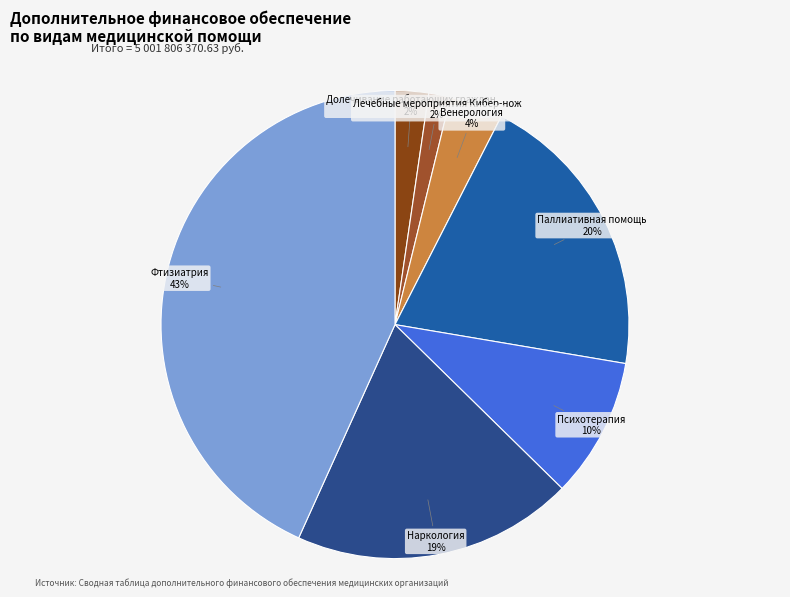

What is the smallest slice in the pie chart?

Лечебные мероприятия Кибер-нож